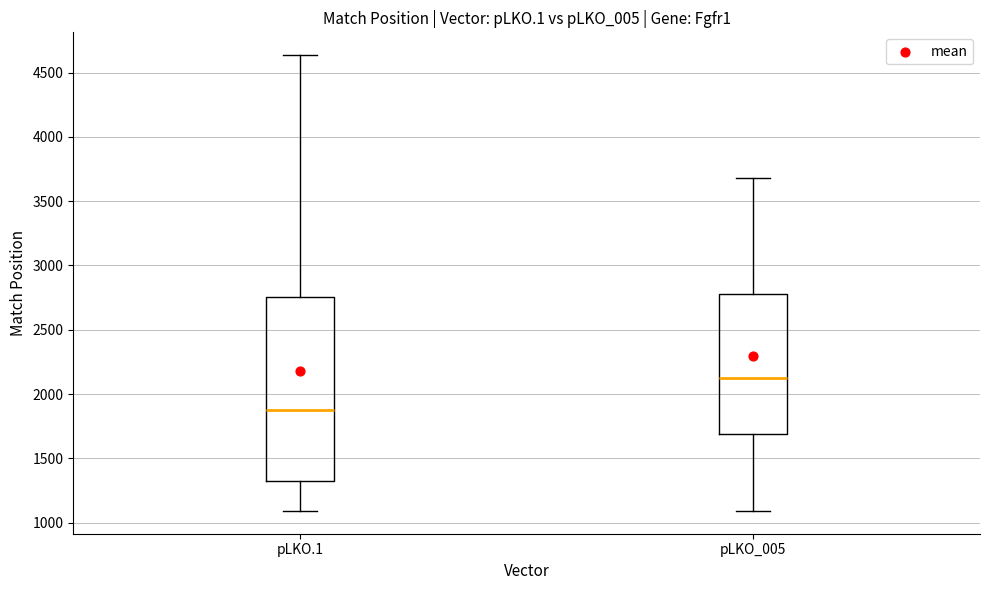

Which box has the lowest median line?

pLKO.1